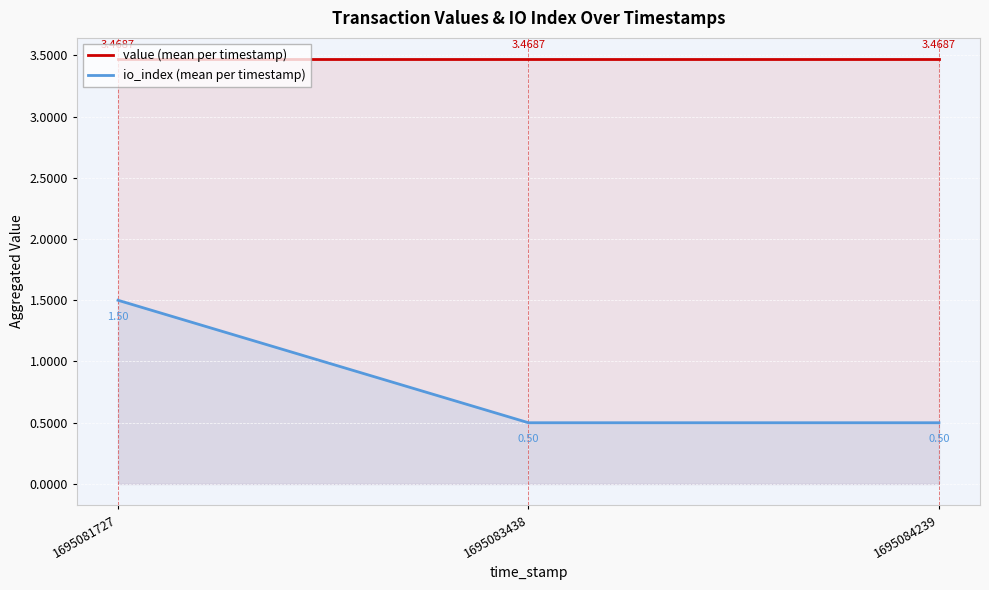

At which category is the sum across all series the highest?

1695081727